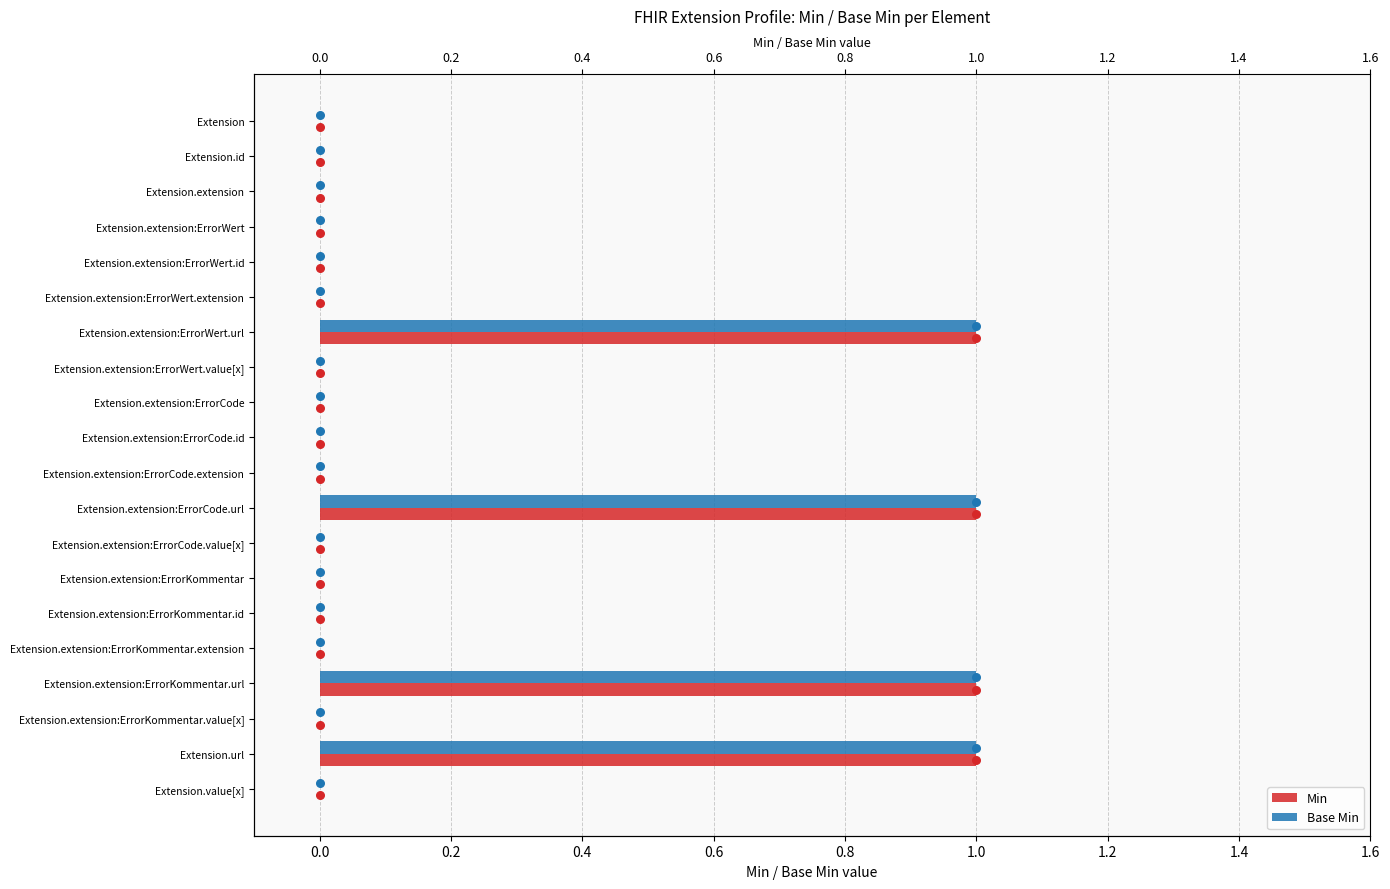

What are all the series names shown in the legend?

Min, Base Min